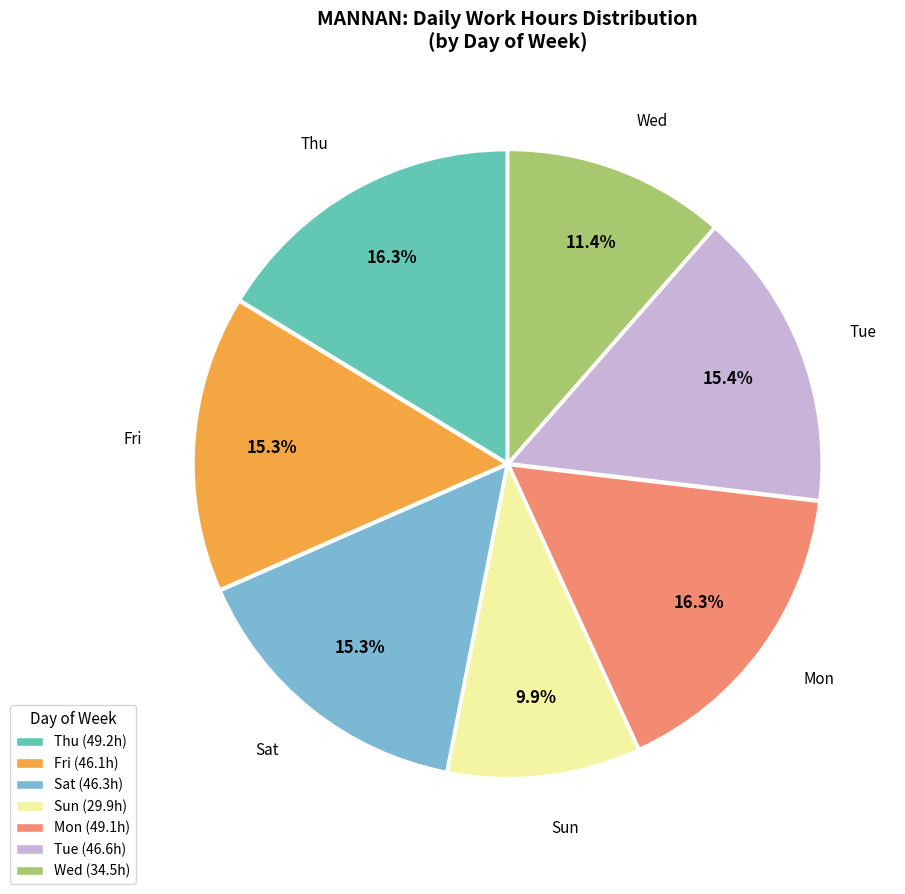

What portion of the pie excludes Fri (46.1h)?

84.7%